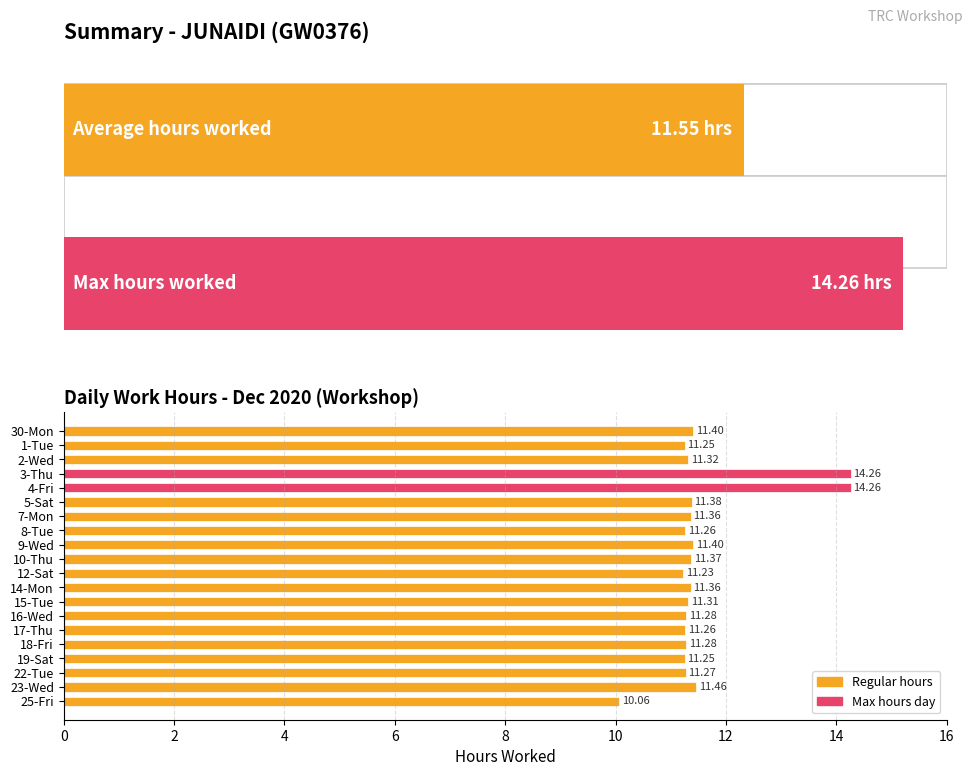

Is it true that the value at 10-Thu is 11.4?

True